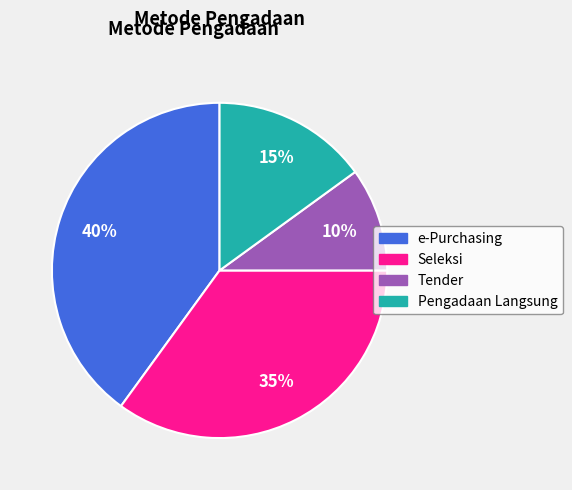

Does any single category account for the majority?

No